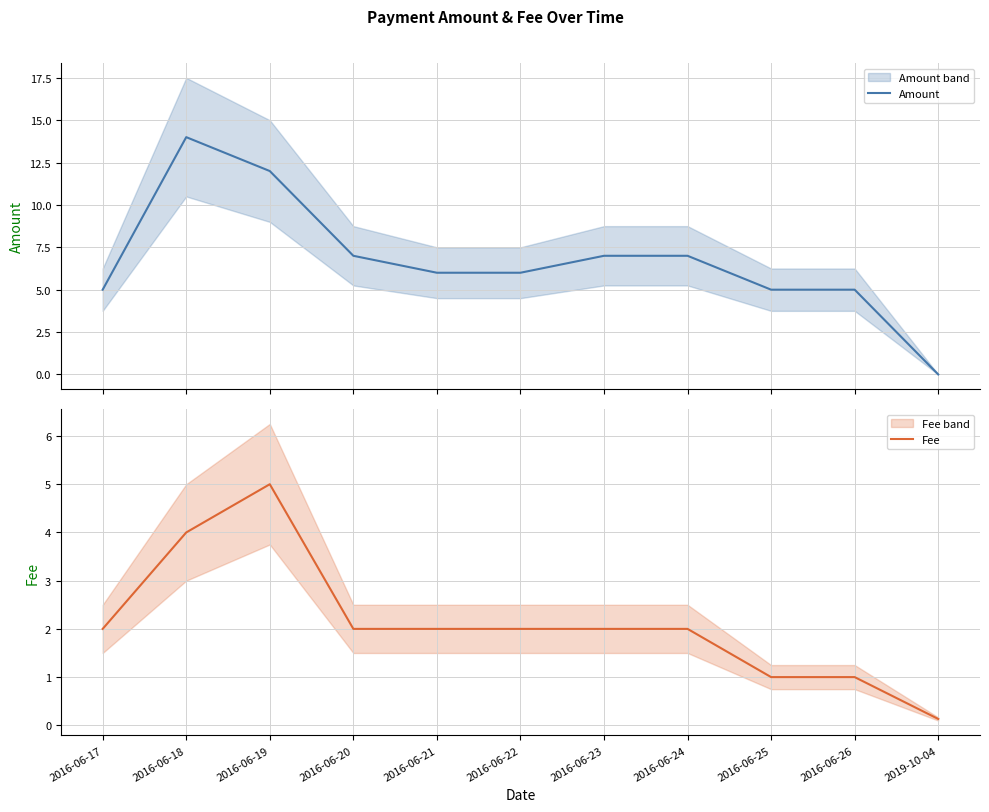

Which series changed the most between 2016-06-24 and 2016-06-25?

Amount